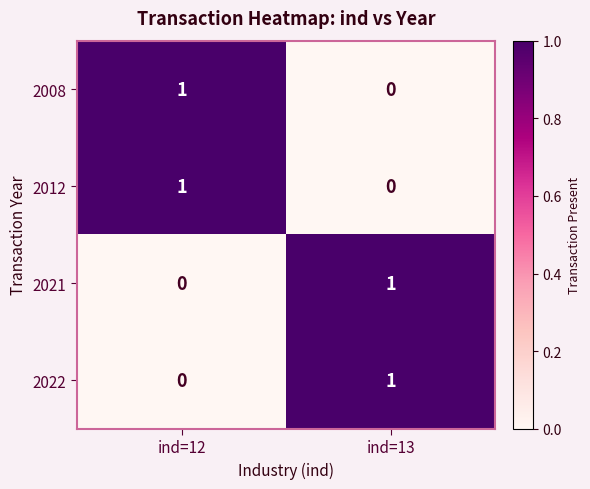

List the labels in order of 2021 value, largest first.

ind=13, ind=12